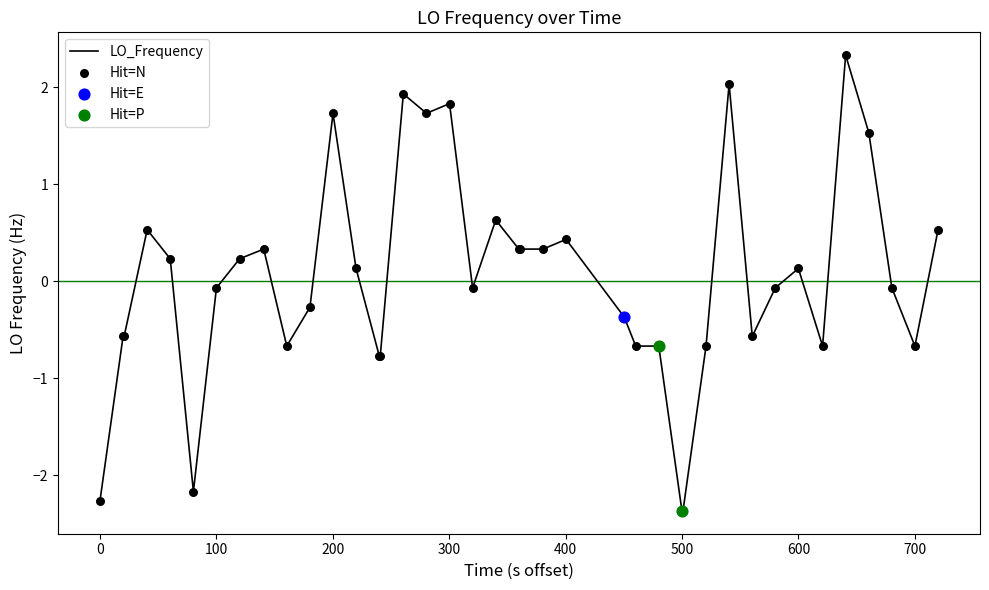

What is the maximum value shown in the chart?

2.3